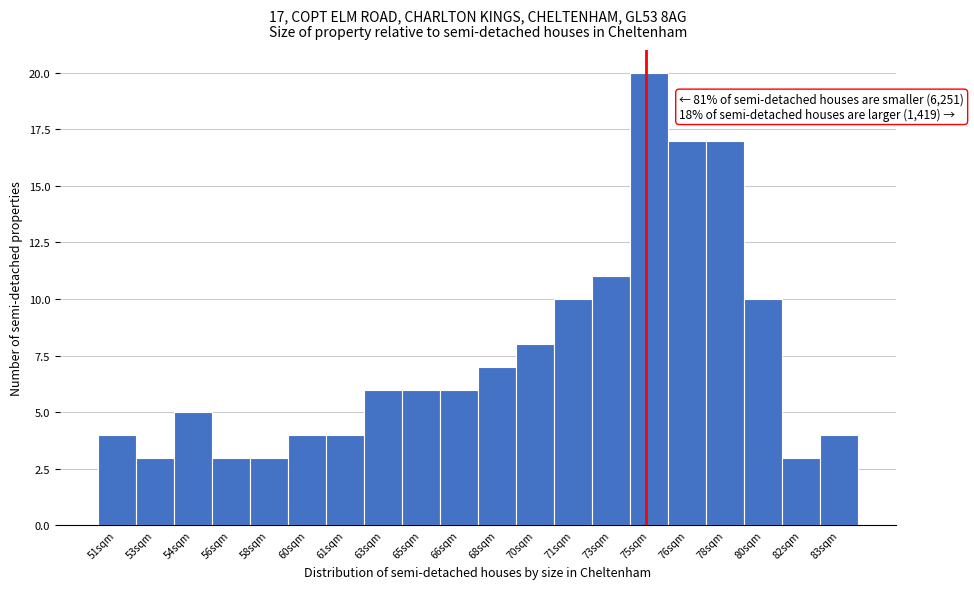

Reading right to left, transcribe all the data shown in this chart.

4	3	10	17	17	20	11	10	8	7	6	6	6	4	4	3	3	5	3	4